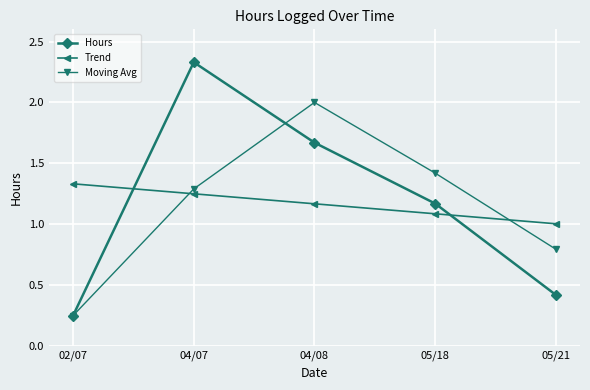

Where do Hours and Trend first cross each other?

02/07 and 04/07